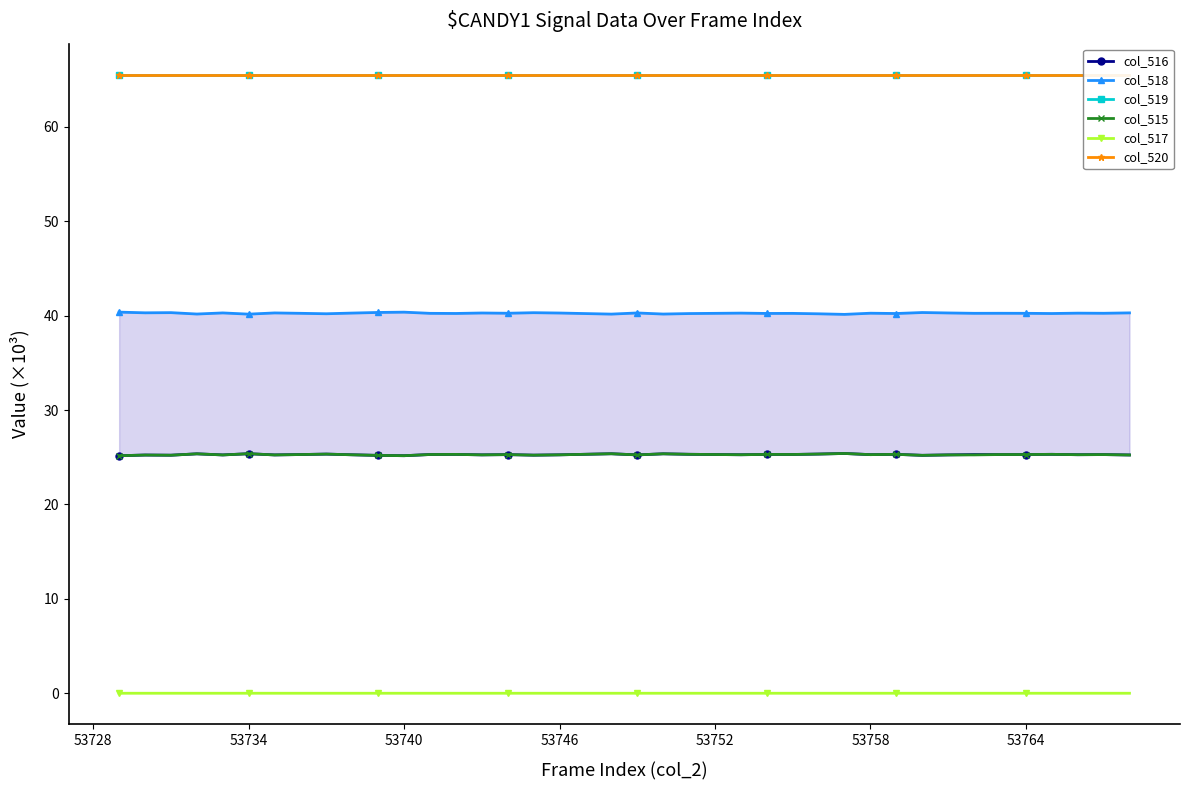

Reading left to right, what are all the values shown in this chart?

col_516: 25.2	25.2	25.2	25.4	25.2	25.4	25.2	25.3	25.3	25.3	25.2	25.2	25.3	25.3	25.3	25.3	25.2	25.3	25.3	25.4	25.2	25.4	25.3	25.3	25.3	25.3	25.3	25.3	25.4	25.3	25.3	25.2	25.2	25.3	25.3	25.3	25.3	25.3	25.3	25.2
col_518: 40.4	40.3	40.3	40.2	40.3	40.2	40.3	40.2	40.2	40.3	40.3	40.4	40.2	40.2	40.3	40.3	40.3	40.3	40.2	40.2	40.3	40.2	40.2	40.2	40.3	40.2	40.2	40.2	40.1	40.3	40.2	40.3	40.3	40.2	40.3	40.2	40.2	40.3	40.3	40.3
col_519: 65.5	65.5	65.5	65.5	65.5	65.5	65.5	65.5	65.5	65.5	65.5	65.5	65.5	65.5	65.5	65.5	65.5	65.5	65.5	65.5	65.5	65.5	65.5	65.5	65.5	65.5	65.5	65.5	65.5	65.5	65.5	65.5	65.5	65.5	65.5	65.5	65.5	65.5	65.5	65.5
col_515: 25.2	25.2	25.2	25.4	25.2	25.4	25.2	25.3	25.3	25.3	25.2	25.2	25.3	25.3	25.3	25.3	25.2	25.3	25.3	25.4	25.2	25.4	25.3	25.3	25.3	25.3	25.3	25.3	25.4	25.3	25.3	25.2	25.2	25.2	25.3	25.3	25.3	25.3	25.3	25.2
col_517: 0.0	0.0	0.0	0.0	0.0	0.0	0.0	0.0	0.0	0.0	0.0	0.0	0.0	0.0	0.0	0.0	0.0	0.0	0.0	0.0	0.0	0.0	0.0	0.0	0.0	0.0	0.0	0.0	0.0	0.0	0.0	0.0	0.0	0.0	0.0	0.0	0.0	0.0	0.0	0.0
col_520: 65.5	65.5	65.5	65.5	65.5	65.5	65.5	65.5	65.5	65.5	65.5	65.5	65.5	65.5	65.5	65.5	65.5	65.5	65.5	65.5	65.5	65.5	65.5	65.5	65.5	65.5	65.5	65.5	65.5	65.5	65.5	65.5	65.5	65.5	65.5	65.5	65.5	65.5	65.5	65.5